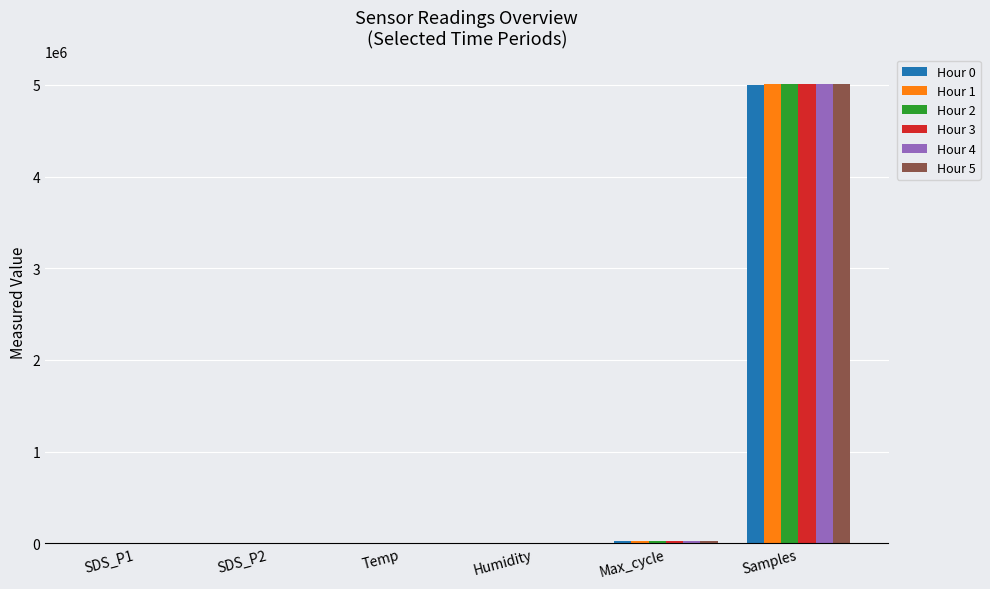

The value of Hour 1 at Samples is 5012757.0. True or false?

True